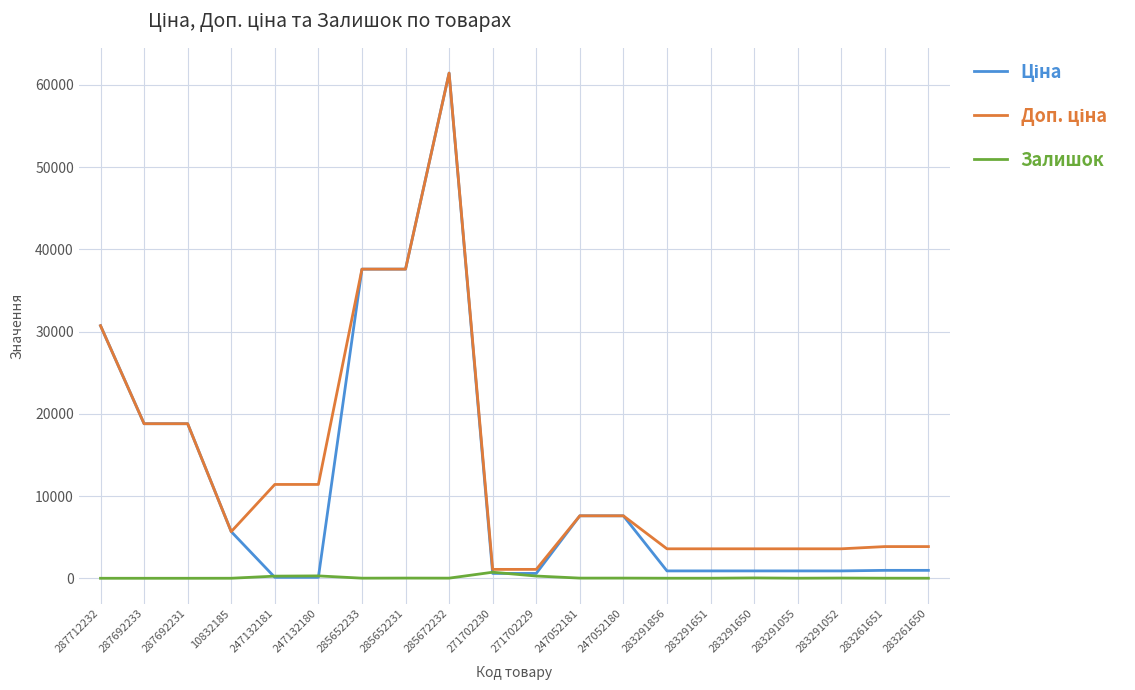

At which category is the sum across all series the highest?

285672232